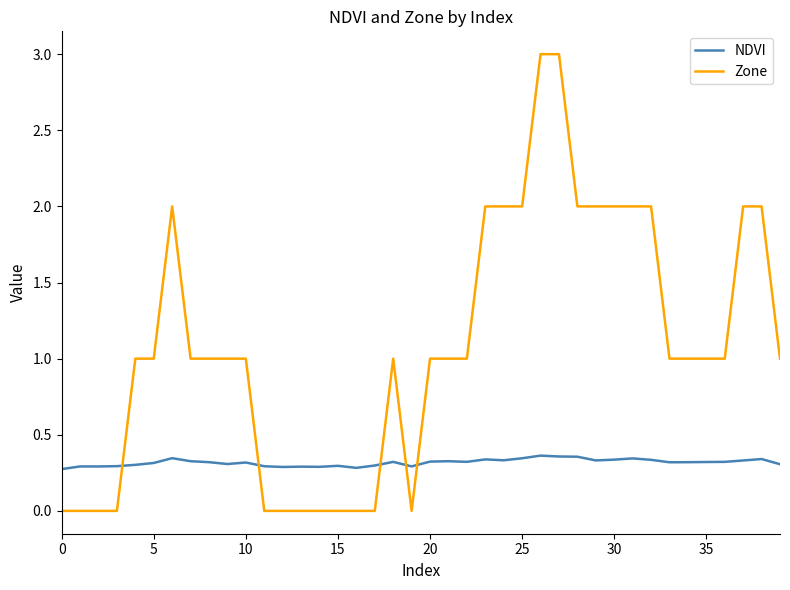

Which series has the largest range (max minus min)?

Zone